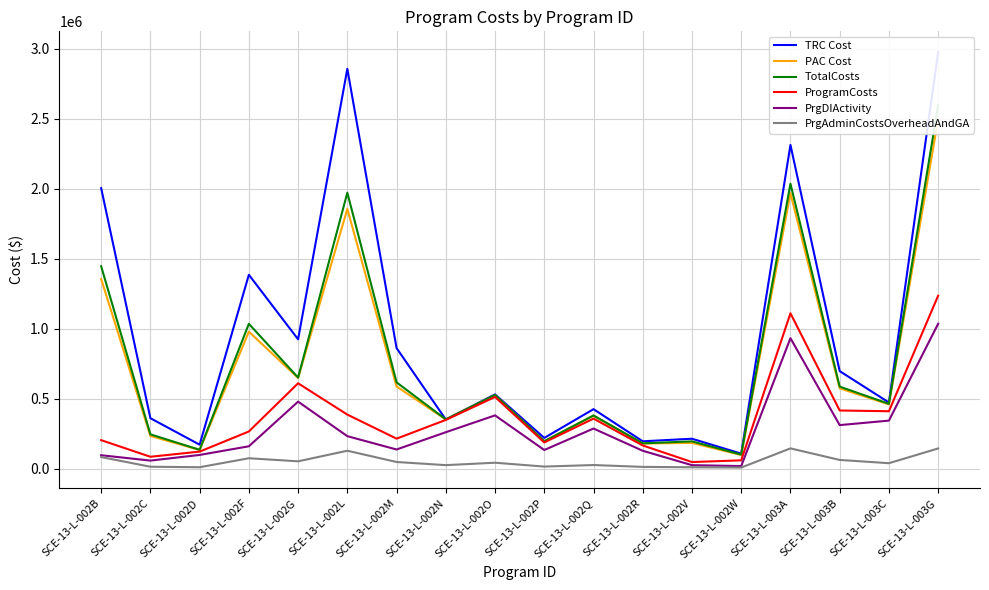

Is it true that PrgDIActivity equals 74124.3 at SCE-13-L-002C?

False